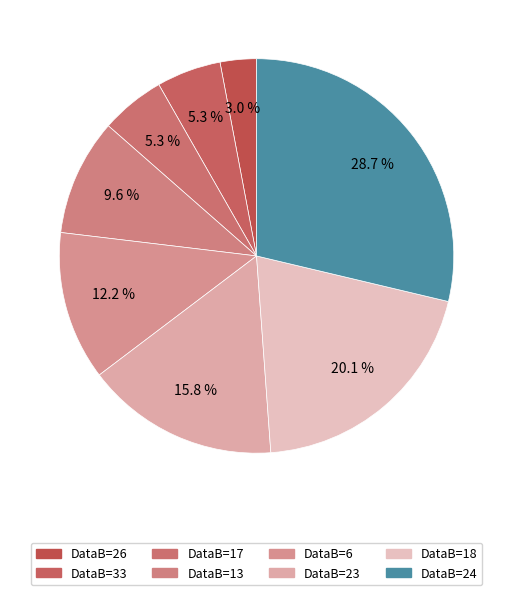

How many slices are in this pie chart?

8